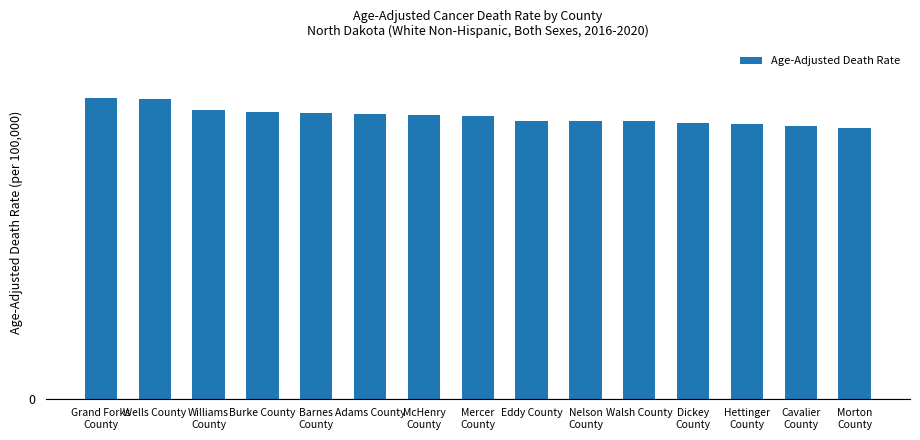

The chart shows a value of 160.4 at Mercer
County. True or false?

True